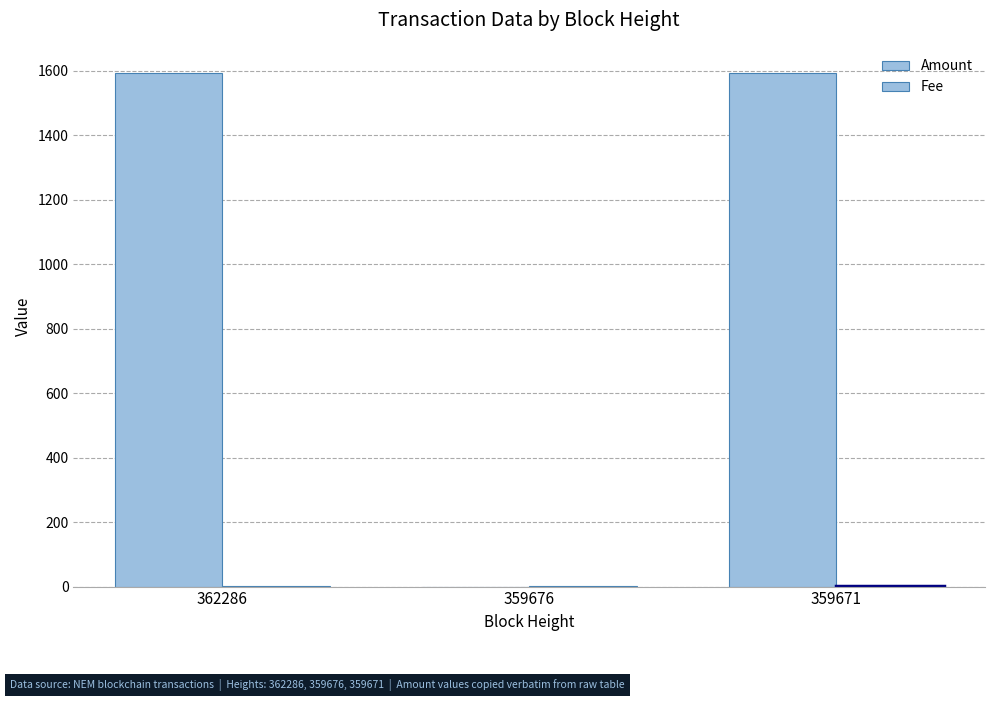

What is the sum of the values at 362286 and 359676?

1593